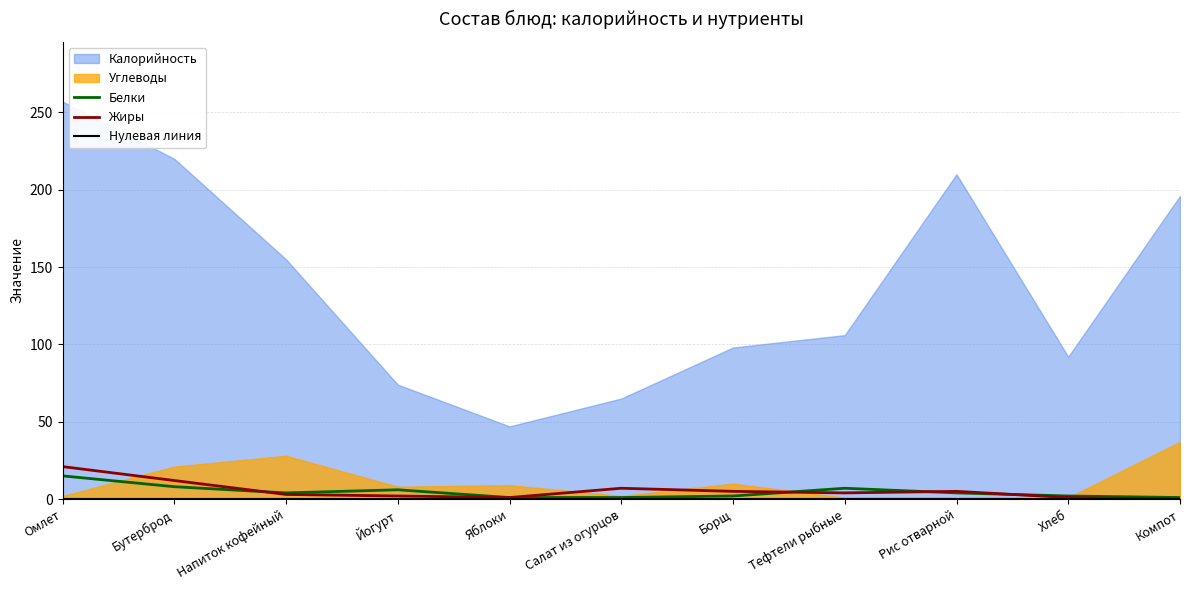

The value of Жиры at Салат из огурцов is 7. True or false?

True